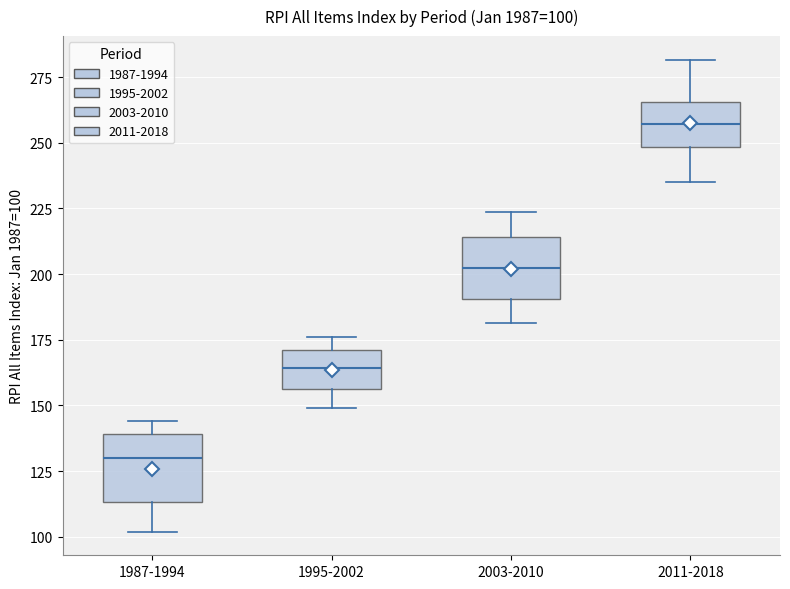

Which box has the lowest median line?

1987-1994